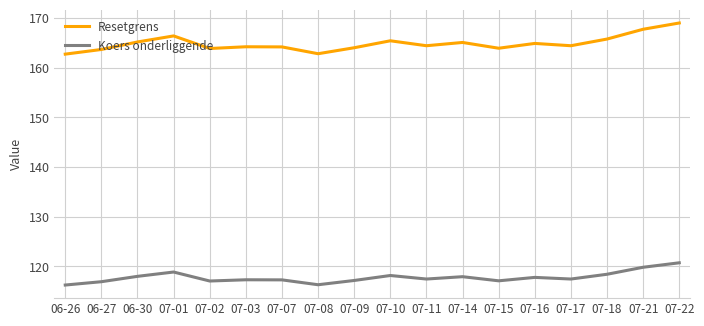

List the series in order of their peak value, highest first.

Resetgrens, Koers onderliggende